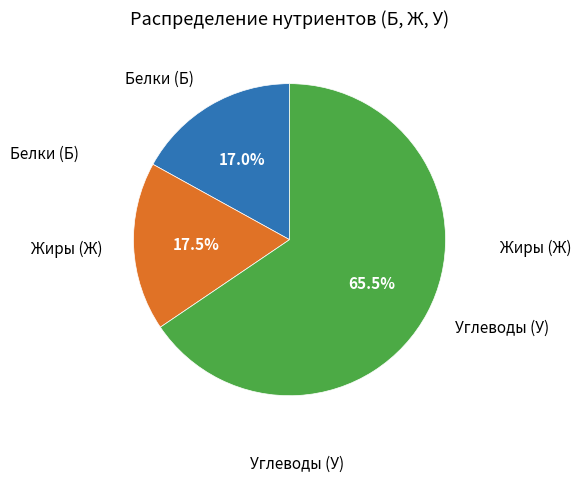

How many segments does this pie chart have?

3